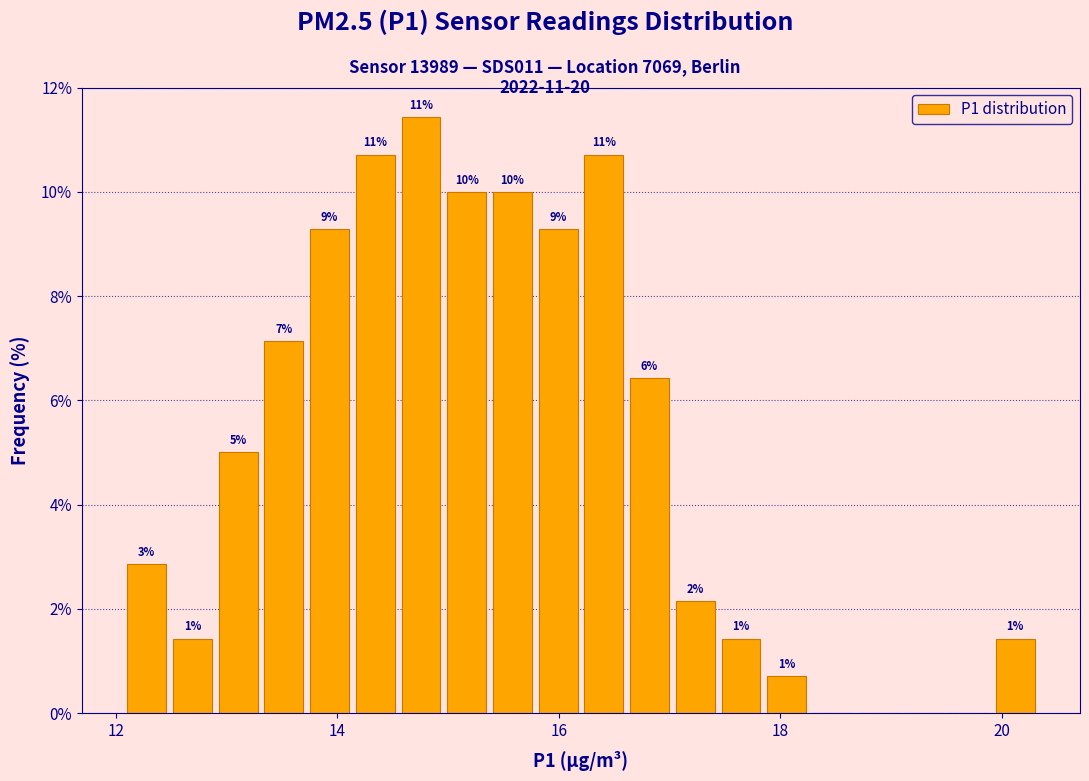

Around what value on the x-axis is the tallest bar? Give the approximate position of its centre, as read against the axis.

14.8